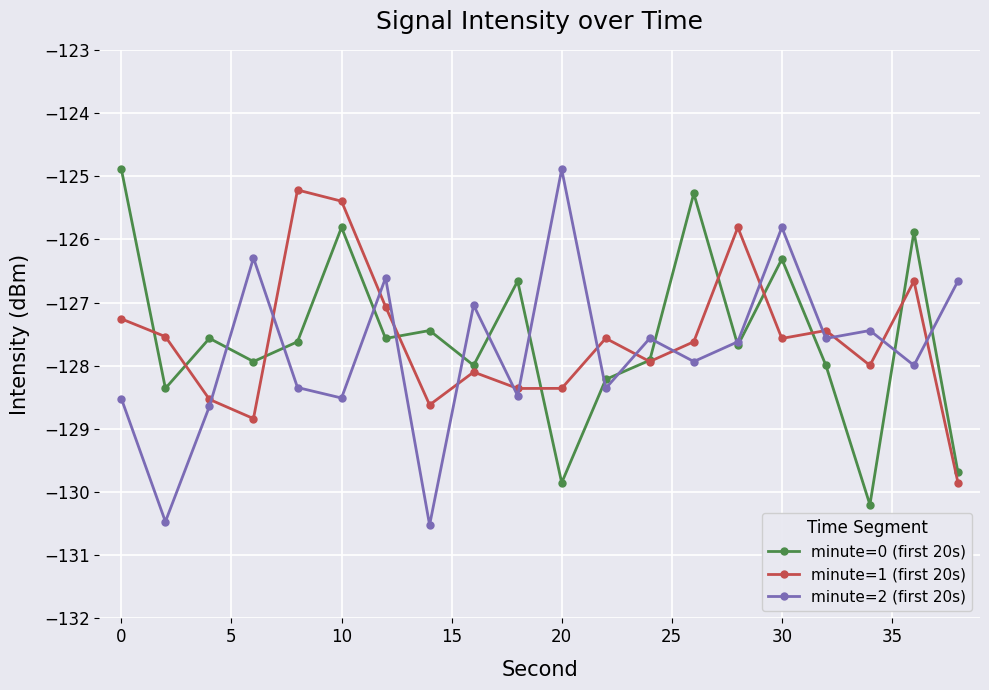

What is the minimum value shown in the chart?

-130.5